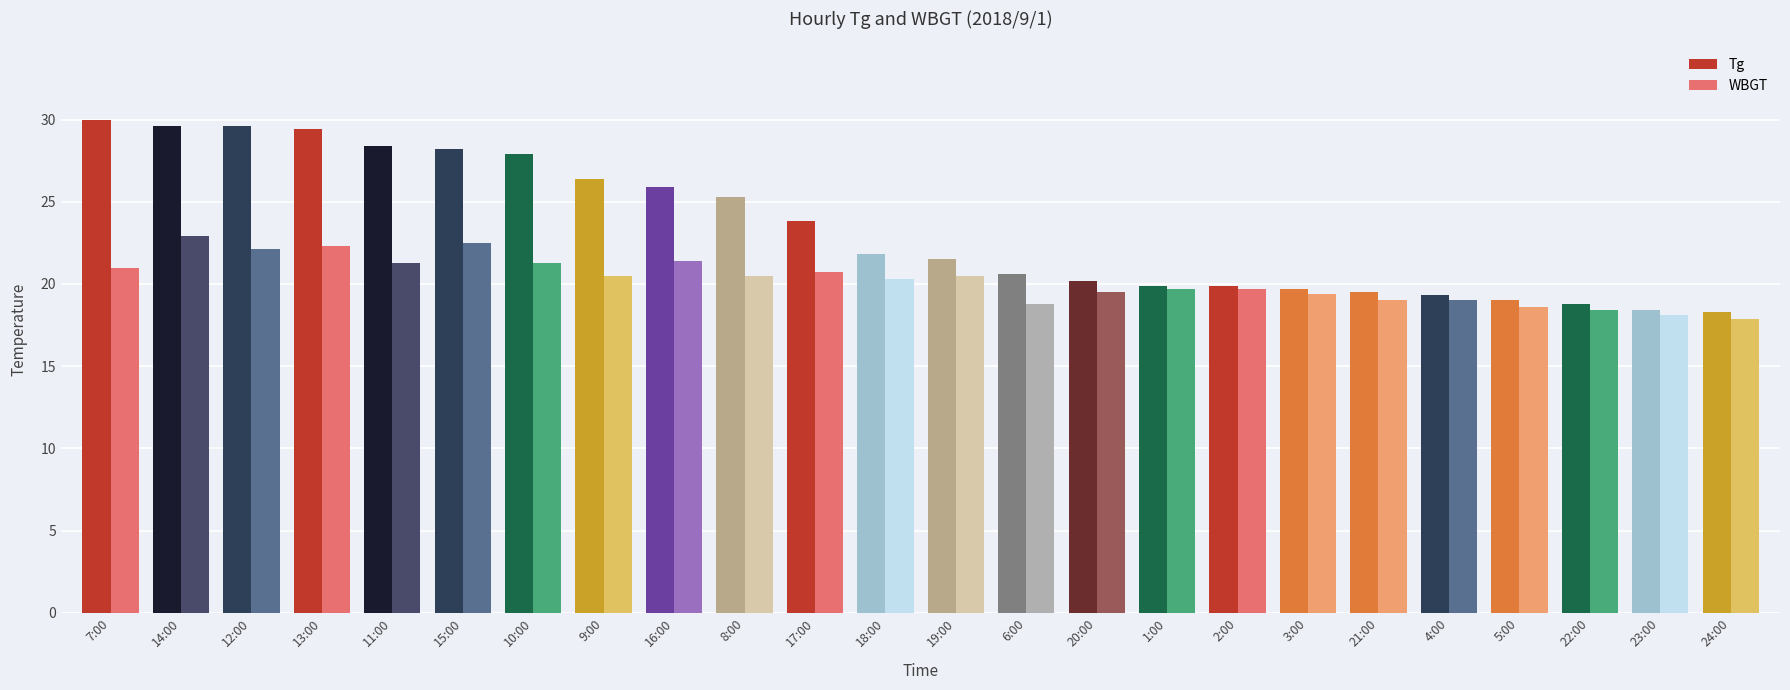

Between 3:00 and 5:00, which series saw the biggest shift?

WBGT